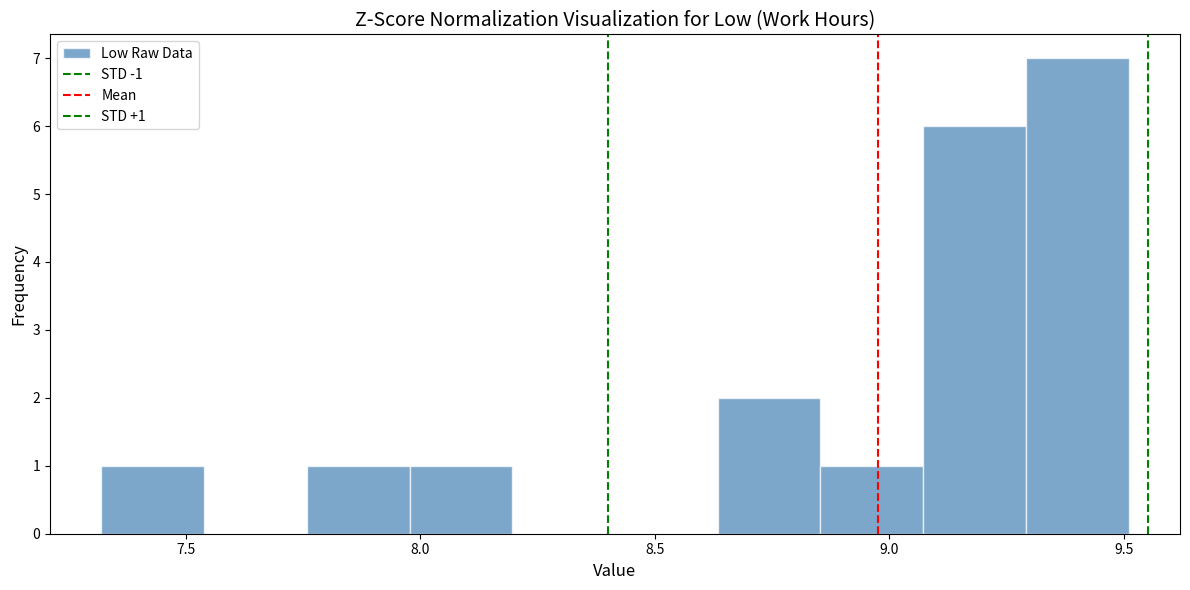

Which range on the x-axis has the tallest bar?

9.30 to 9.50